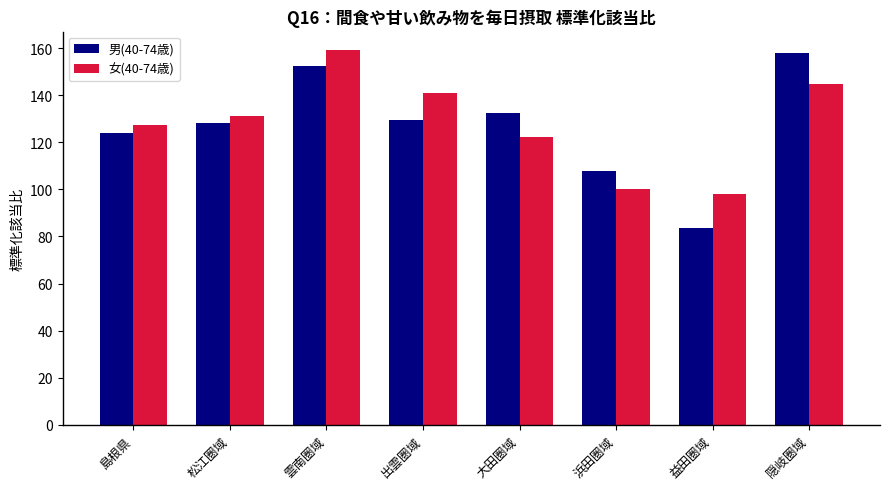

True or false: 女(40-74歳) has a value of 215.9 at 大田圏域.

False